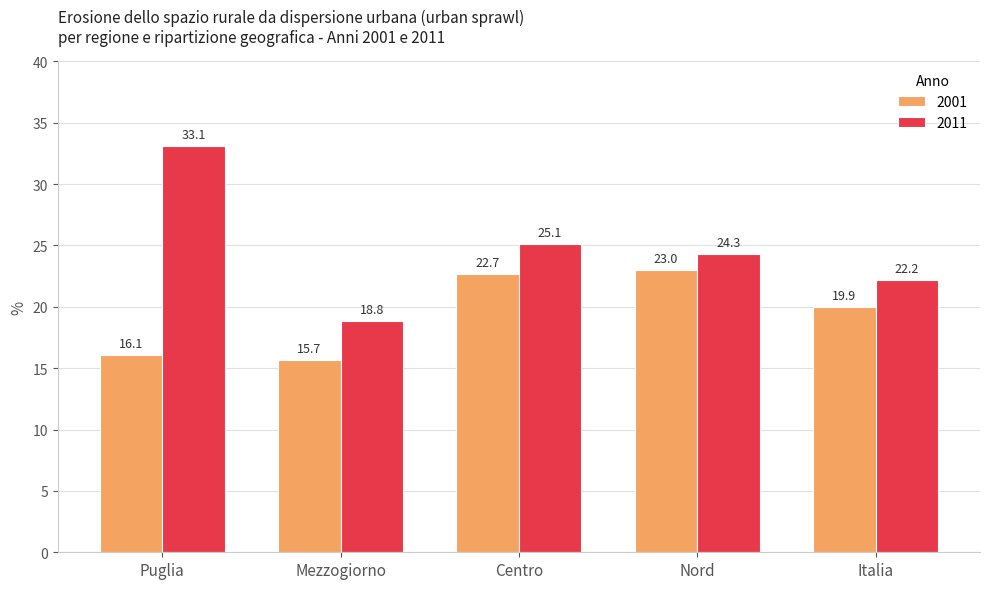

At which label is 2001 closest to 19?

Italia